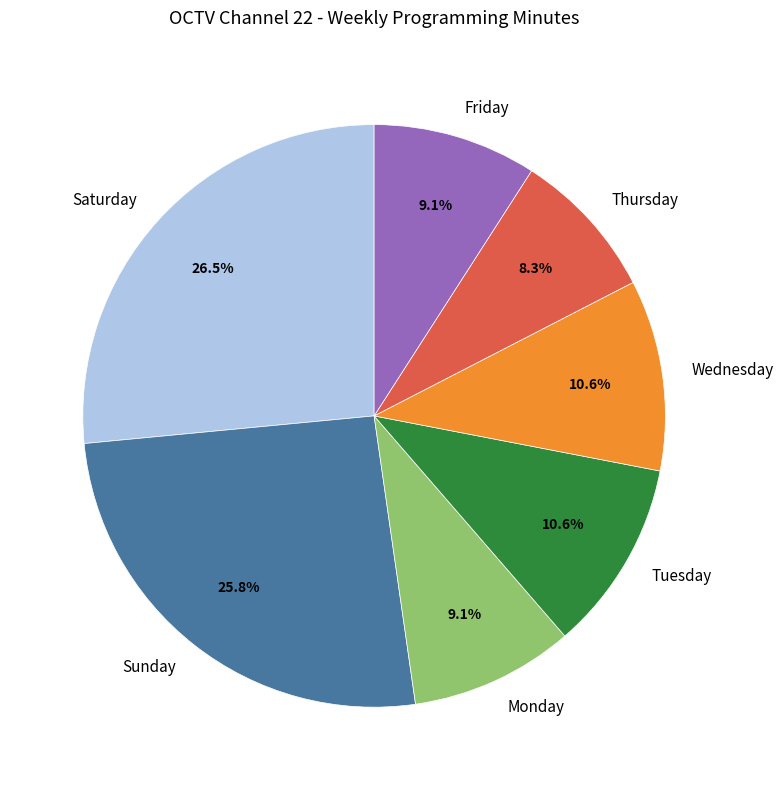

To the nearest percent, what is the average slice percentage?

14%